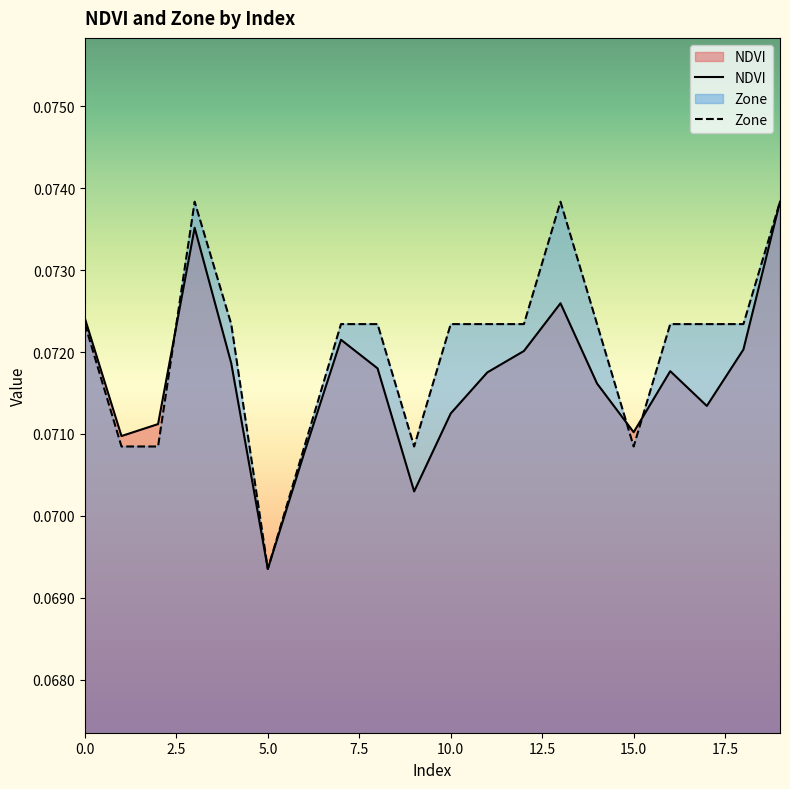

Reading left to right, extract all data points from this chart.

NDVI: 0=0.1	1=0.1	2=0.1	3=0.1	4=0.1	5=0.1	6=0.1	7=0.1	8=0.1	9=0.1	10=0.1	11=0.1	12=0.1	13=0.1	14=0.1	15=0.1	16=0.1	17=0.1	18=0.1	19=0.1
Zone: 0=0.1	1=0.1	2=0.1	3=0.1	4=0.1	5=0.1	6=0.1	7=0.1	8=0.1	9=0.1	10=0.1	11=0.1	12=0.1	13=0.1	14=0.1	15=0.1	16=0.1	17=0.1	18=0.1	19=0.1